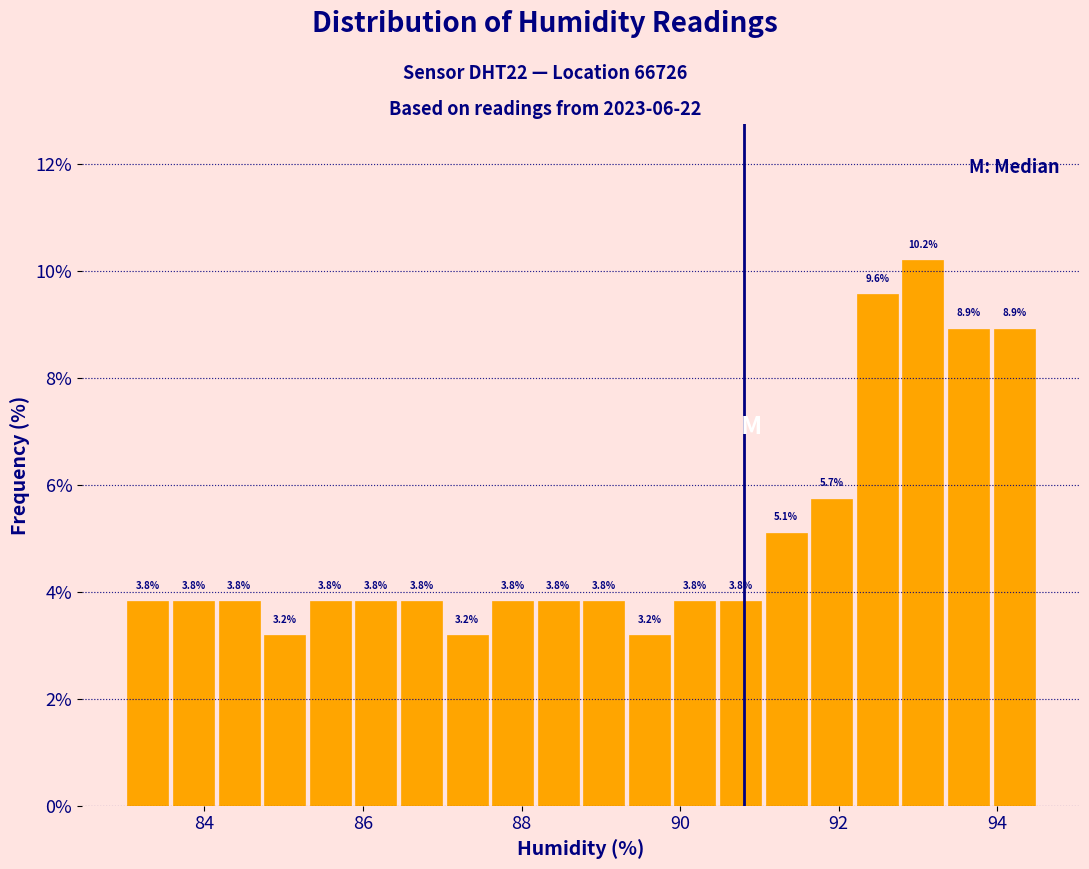

Around what value on the x-axis is the tallest bar? Give the approximate position of its centre, as read against the axis.

93.0